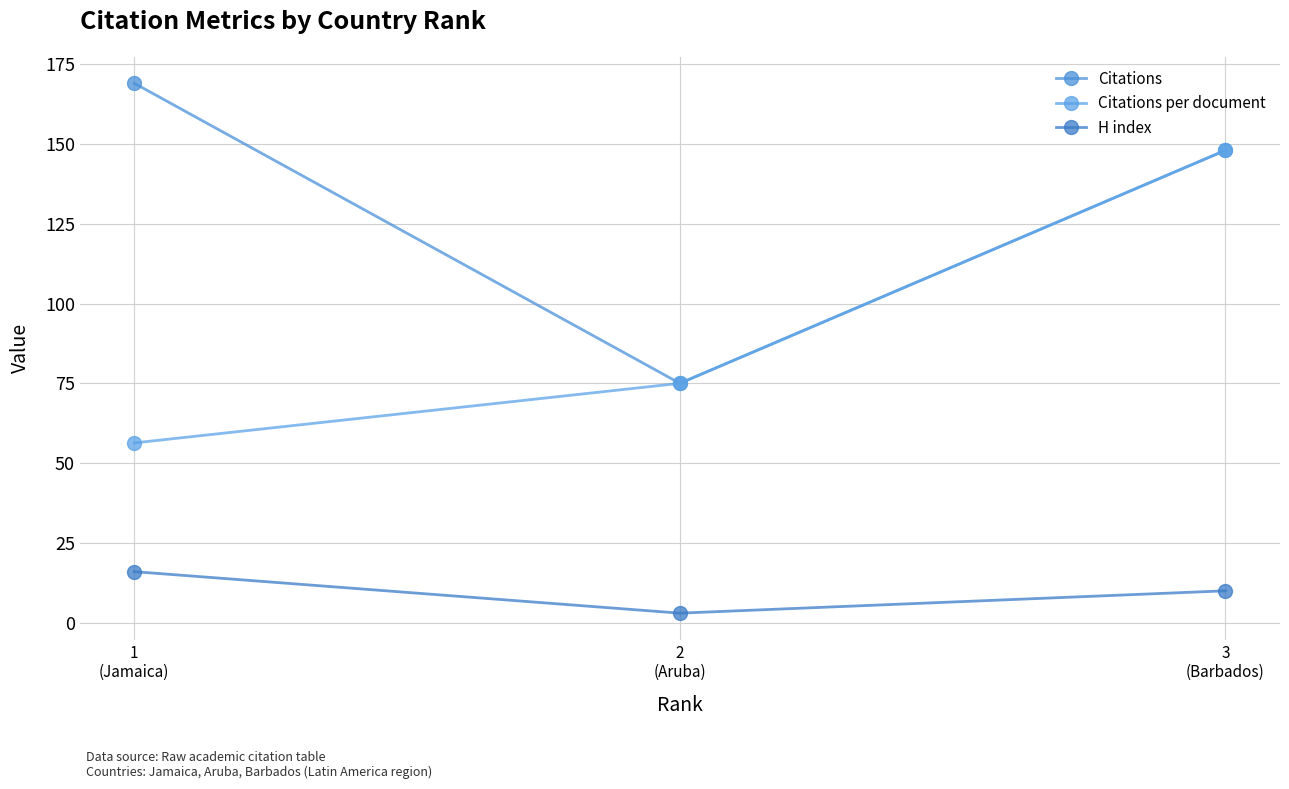

Rank the series by their maximum value, from highest to lowest.

Citations, Citations per document, H index